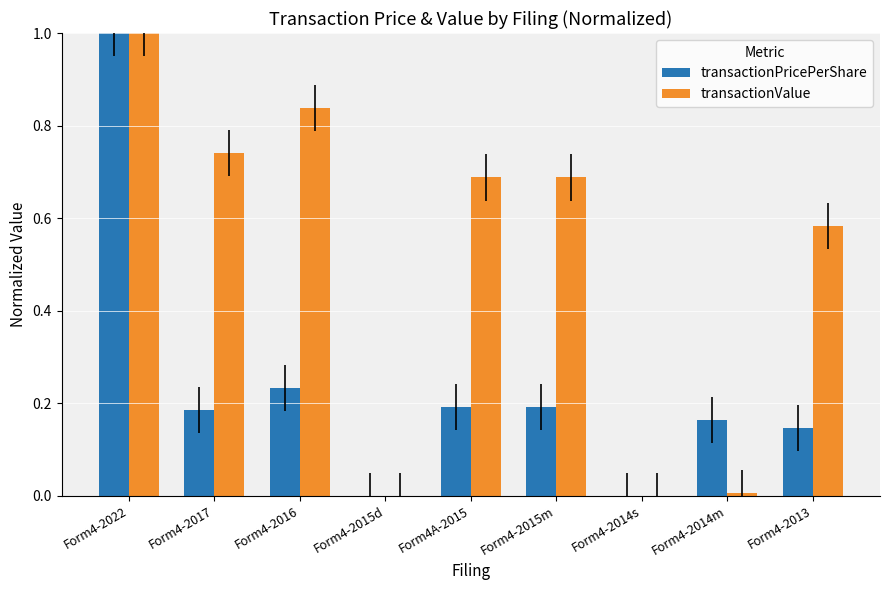

At which label does transactionPricePerShare reach its peak?

Form4-2022